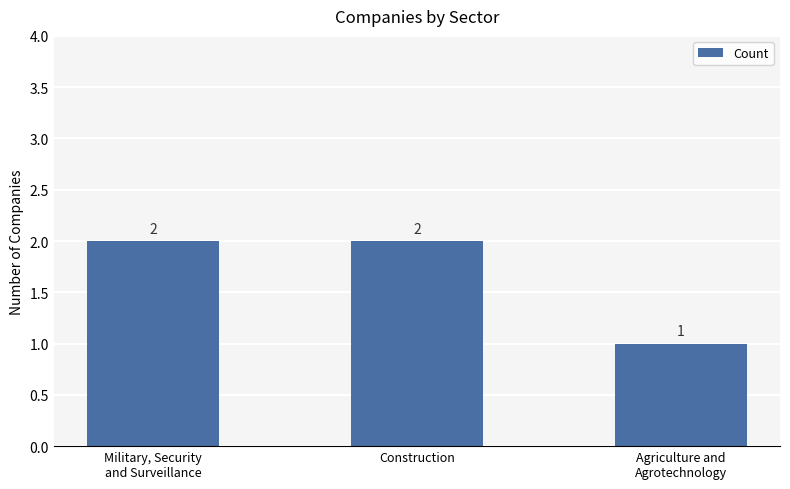

Count the values in the range 1 to 2.

3